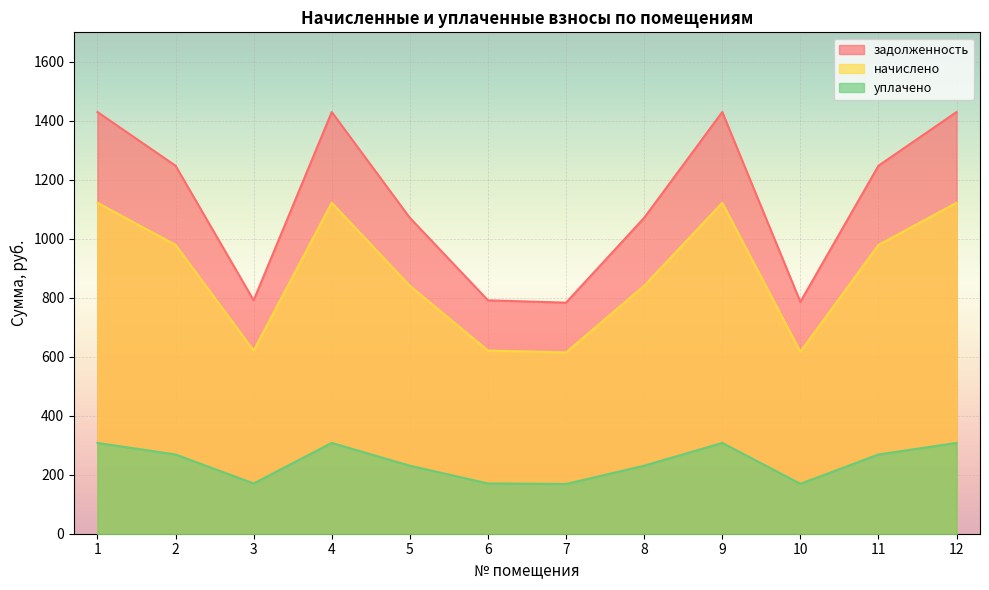

How many data points in уплачено are above 268?

6